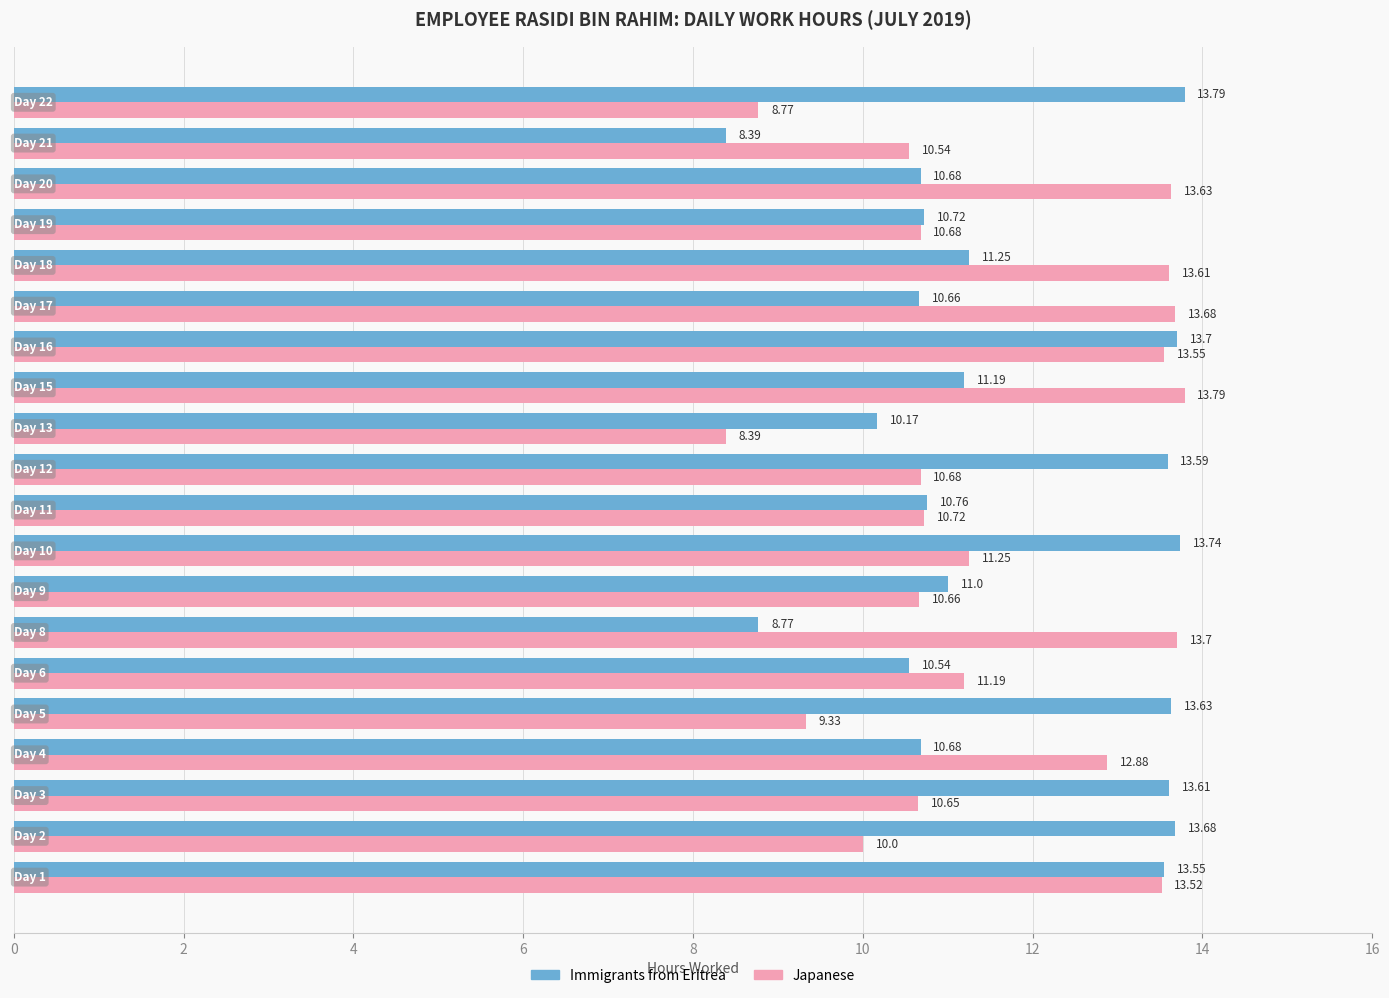

What is the sum of all Immigrants from Eritrea values?

234.1